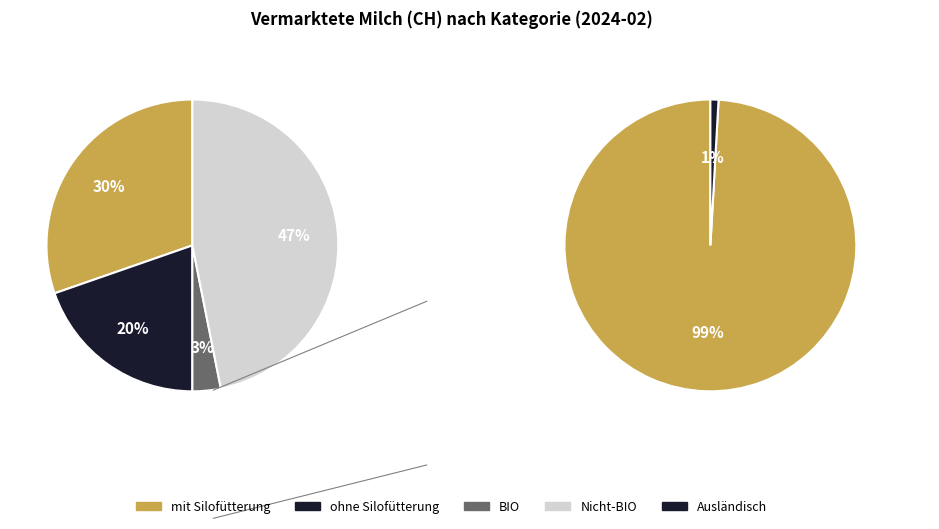

To the nearest percent, what is the difference between the Vermarktete Milch (ohne Silofütterung) and Vermarktete Milch (Nicht-BIO) slice percentages?

27%